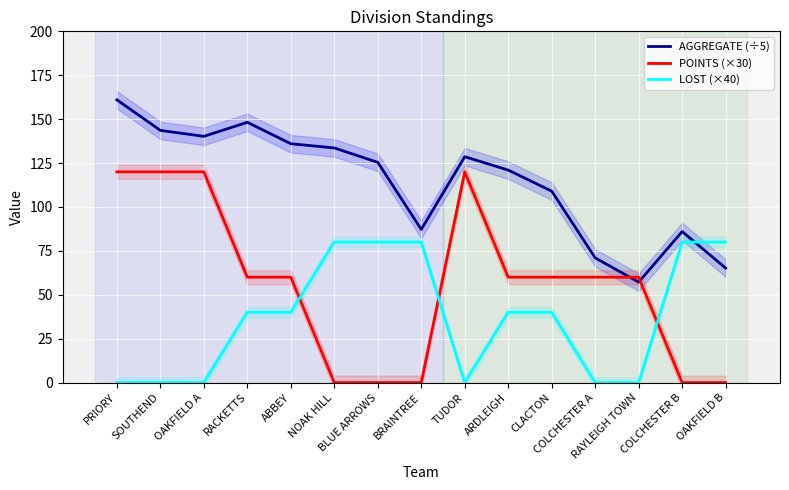

Reading left to right, transcribe all the data shown in this chart.

AGGREGATE (÷5): PRIORY=161.0	SOUTHEND=143.6	OAKFIELD A=140.2	RACKETTS=148.2	ABBEY=136.0	NOAK HILL=133.6	BLUE ARROWS=125.4	BRAINTREE=87.2	TUDOR=128.6	ARDLEIGH=121.0	CLACTON=109.0	COLCHESTER A=71.0	RAYLEIGH TOWN=57.2	COLCHESTER B=86.0	OAKFIELD B=65.2
POINTS (×30): PRIORY=120.0	SOUTHEND=120.0	OAKFIELD A=120.0	RACKETTS=60.0	ABBEY=60.0	NOAK HILL=0.0	BLUE ARROWS=0.0	BRAINTREE=0.0	TUDOR=120.0	ARDLEIGH=60.0	CLACTON=60.0	COLCHESTER A=60.0	RAYLEIGH TOWN=60.0	COLCHESTER B=0.0	OAKFIELD B=0.0
LOST (×40): PRIORY=0.0	SOUTHEND=0.0	OAKFIELD A=0.0	RACKETTS=40.0	ABBEY=40.0	NOAK HILL=80.0	BLUE ARROWS=80.0	BRAINTREE=80.0	TUDOR=0.0	ARDLEIGH=40.0	CLACTON=40.0	COLCHESTER A=0.0	RAYLEIGH TOWN=0.0	COLCHESTER B=80.0	OAKFIELD B=80.0